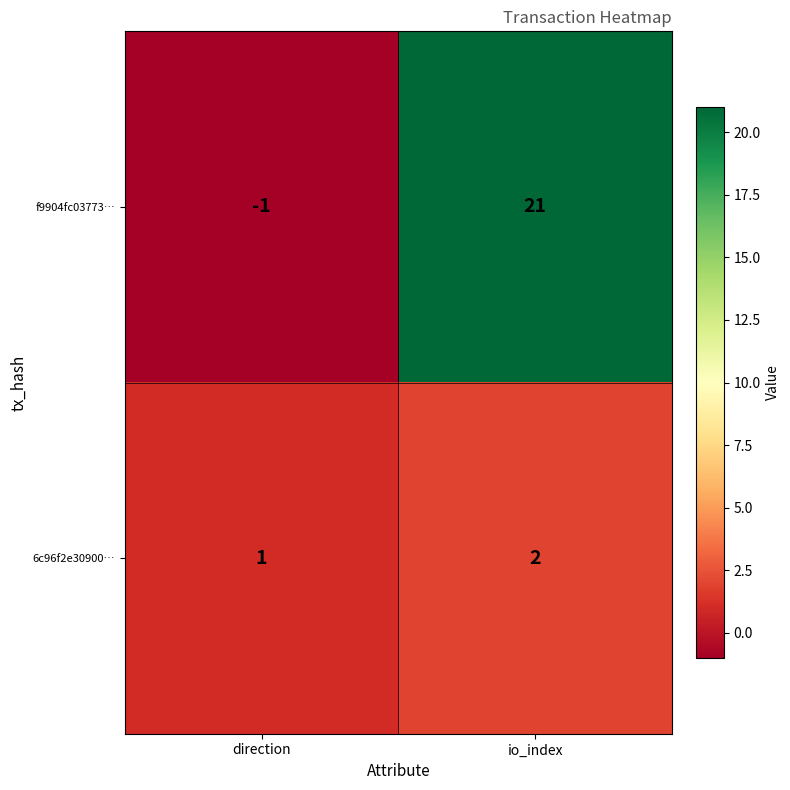

Which series has the largest total across all categories?

f9904fc03773…